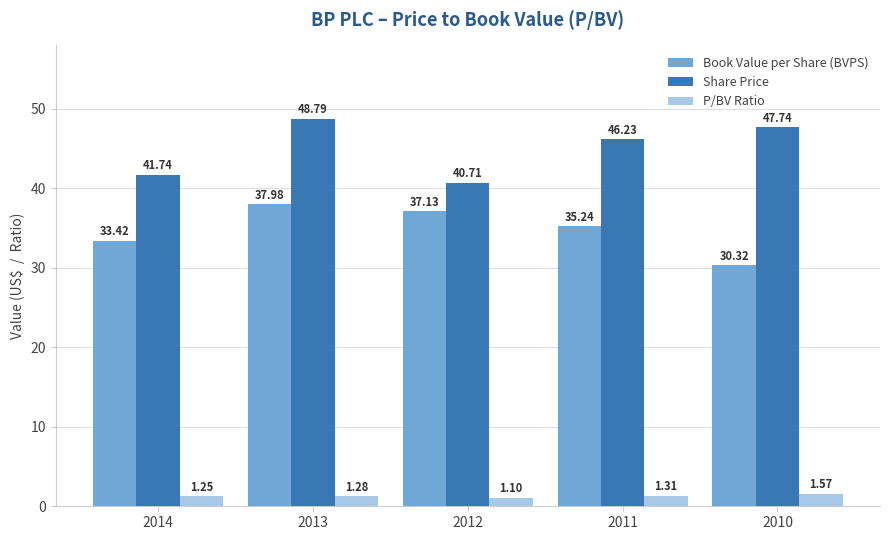

At which category does the chart reach its minimum across all series?

2012